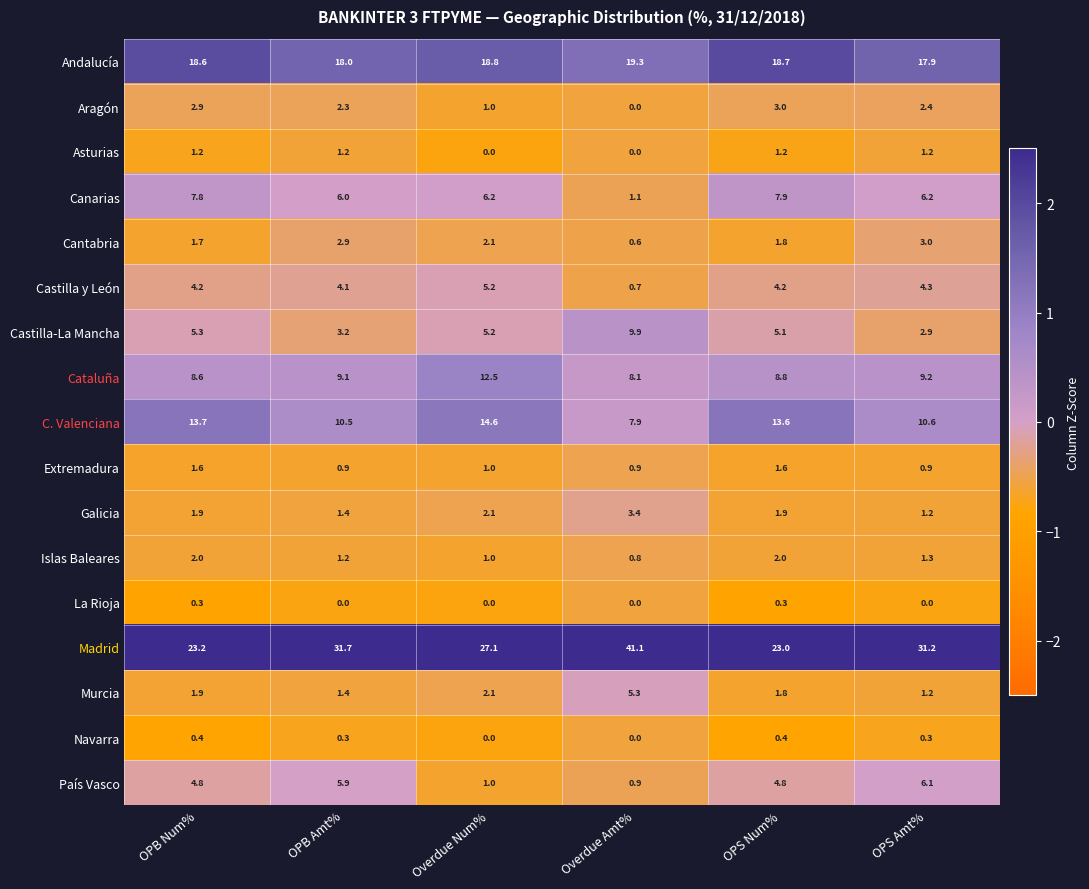

What is the total value across all series at OPB Amt%?

100.1